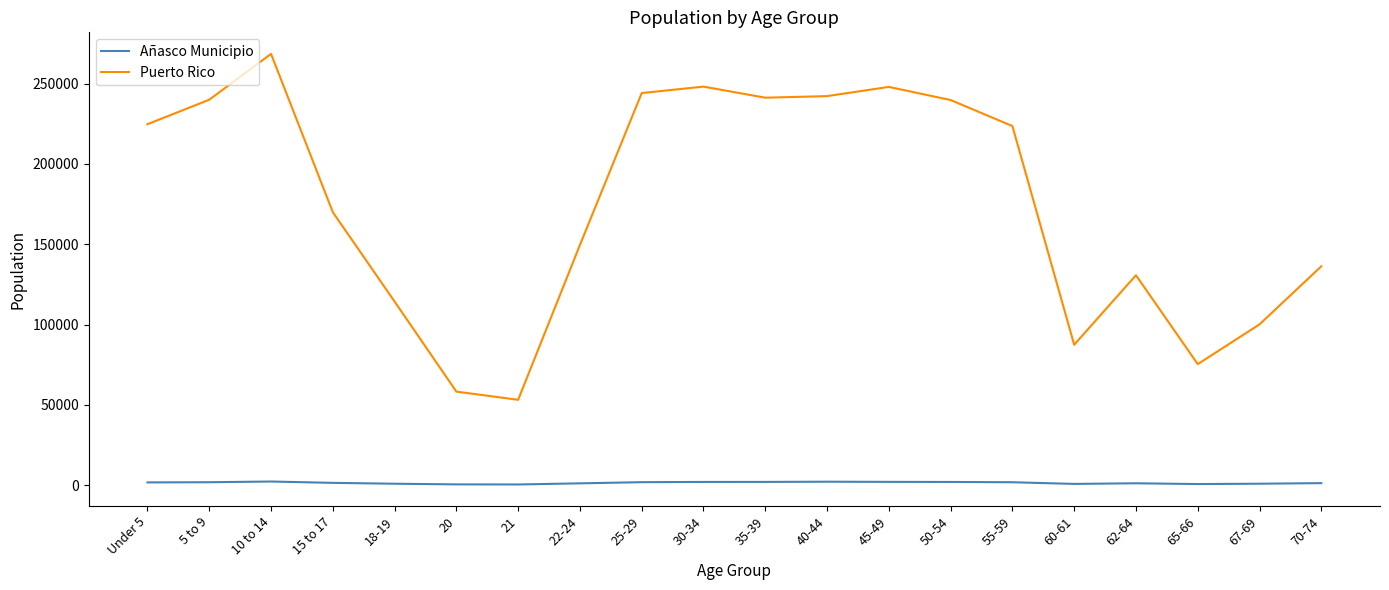

Which series has the largest range (max minus min)?

Puerto Rico